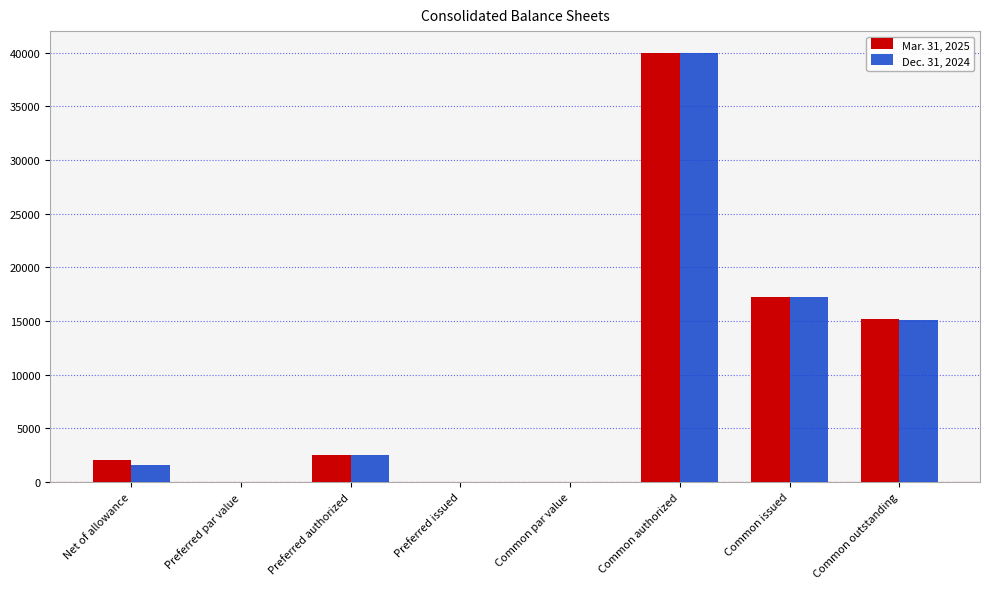

Which category has the highest value in the Mar. 31, 2025 series?

Common authorized